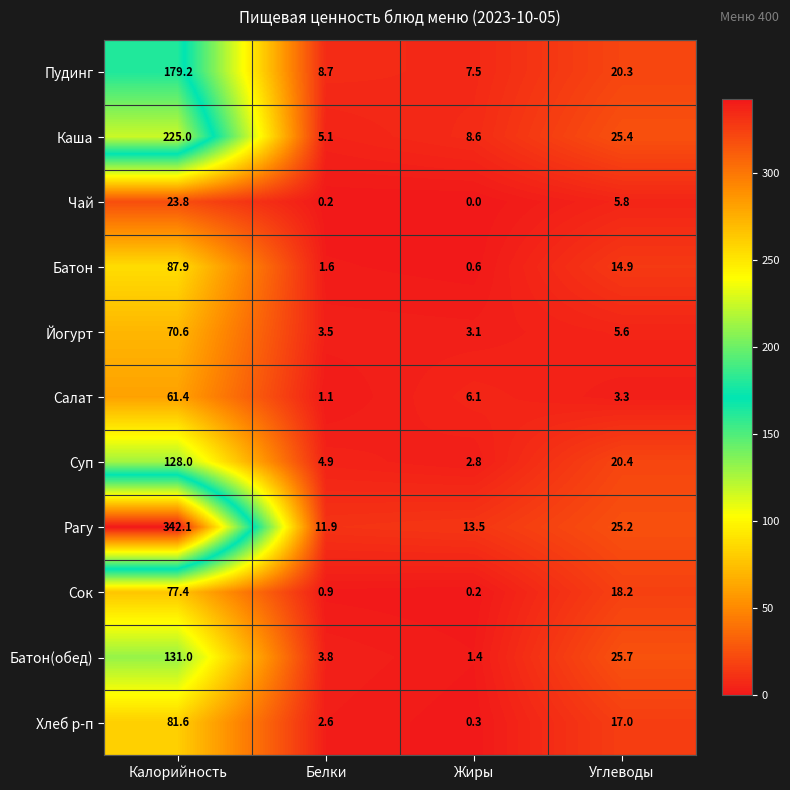

What is the sum of the Чай values at Жиры and Калорийность?

23.8